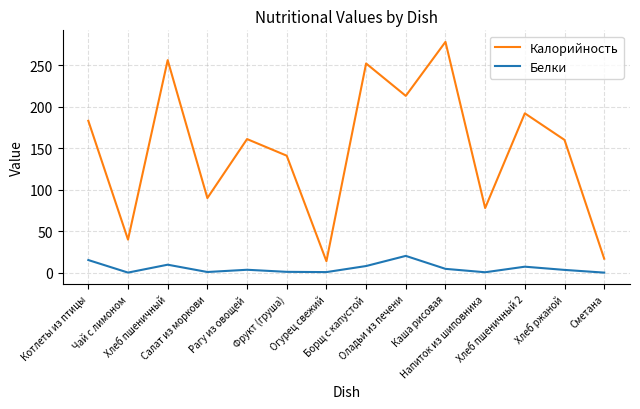

Is the value of Калорийность at Рагу из овощей greater than the value of Белки at Сметана?

Yes